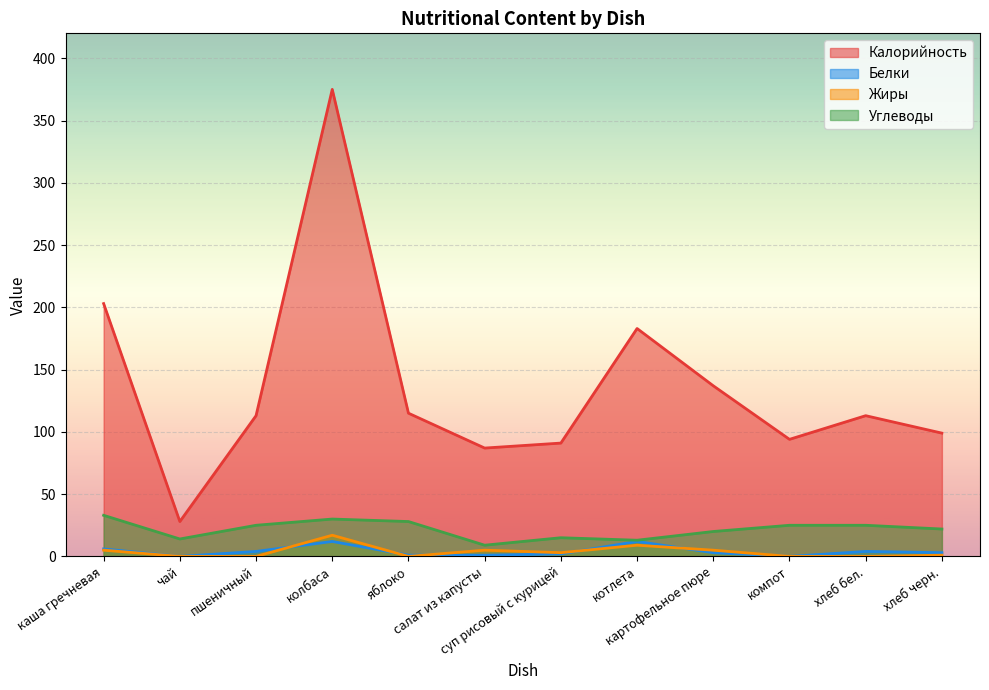

What is the difference between the highest and lowest values at котлета?

174